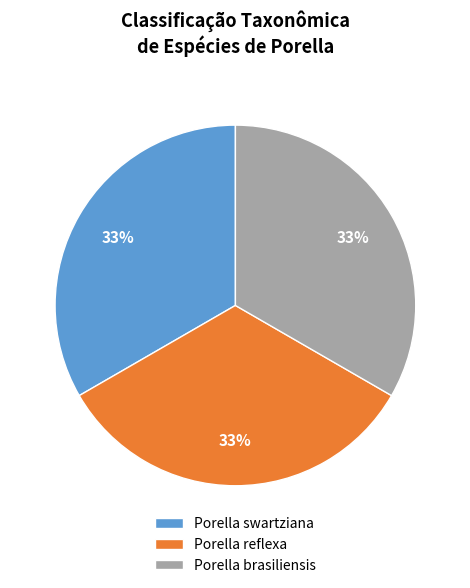

What is the ratio of the value at Porella reflexa to the value at Porella brasiliensis?

1.0